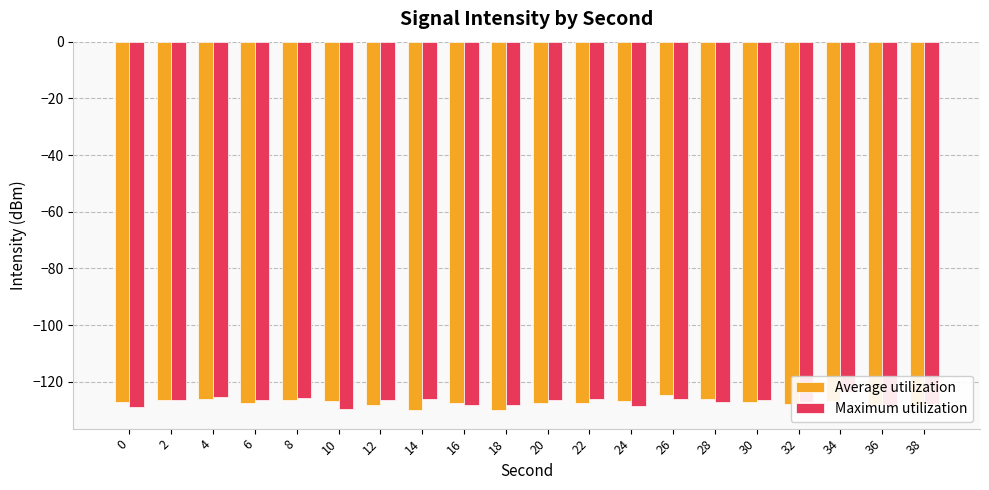

The value of Average utilization at 34 is -126.9. True or false?

True